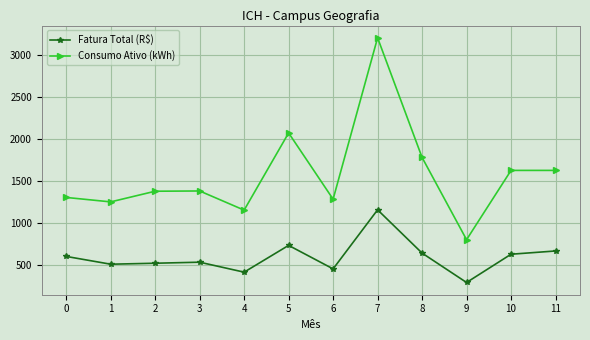

Which category has the highest value across all series?

7